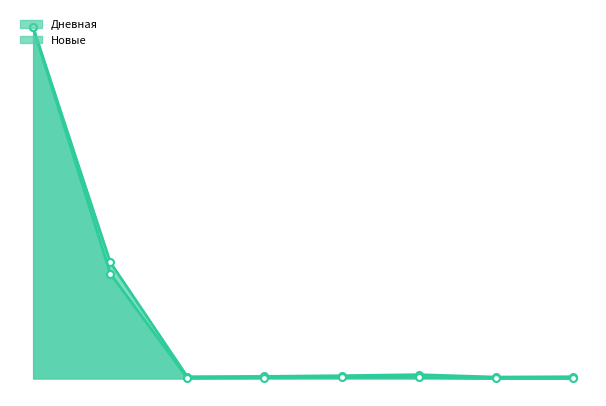

What is the total value across all series at 2024-06-29?

11